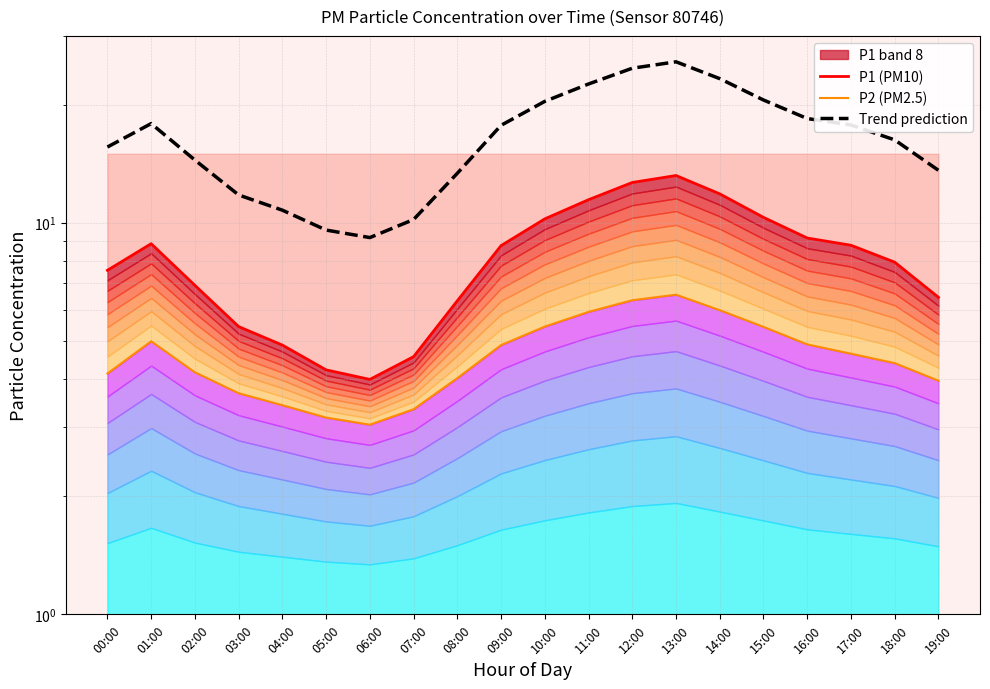

True or false: P1 (PM10) and P2 (PM2.5) intersect in this chart.

False